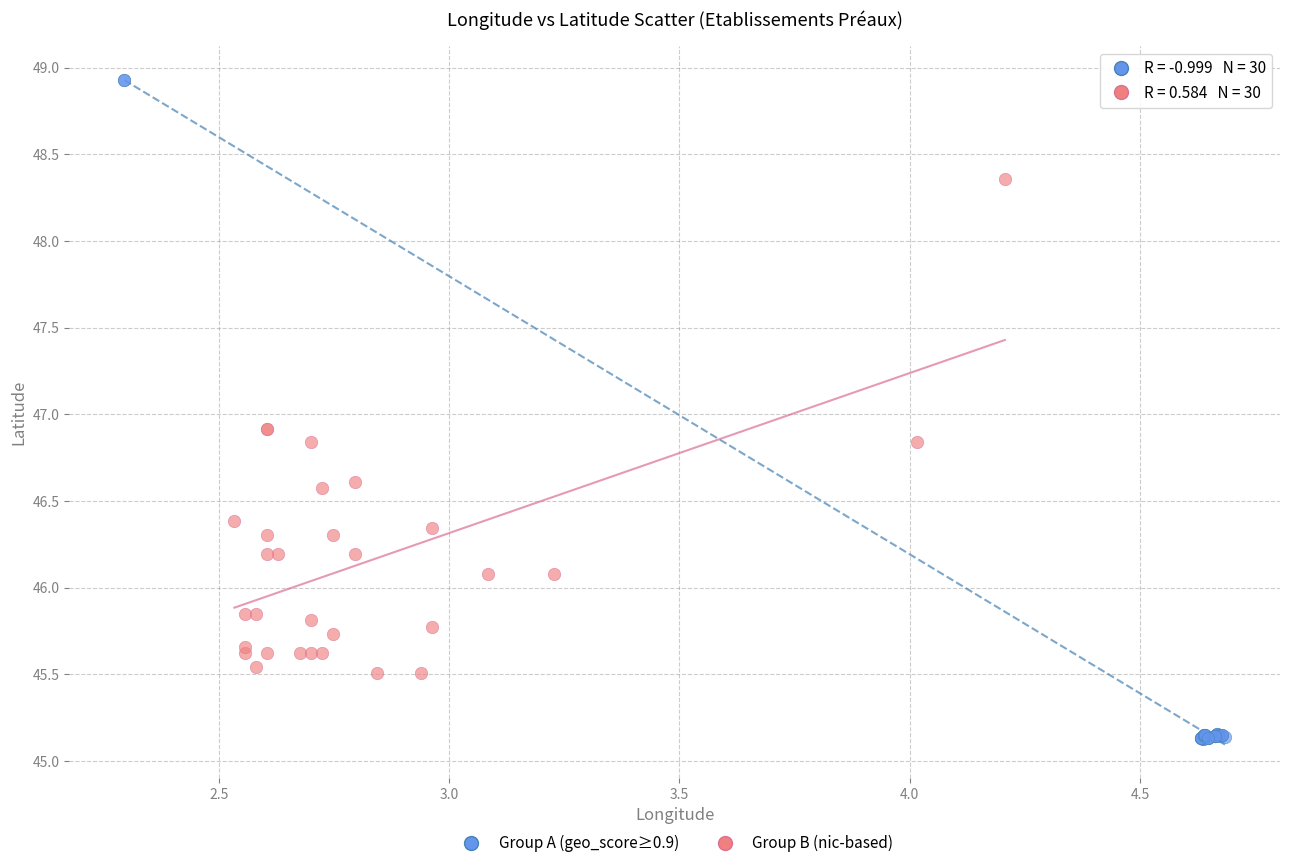

Which series has the widest spread of Y values?

Group A (geo_score≥0.9)